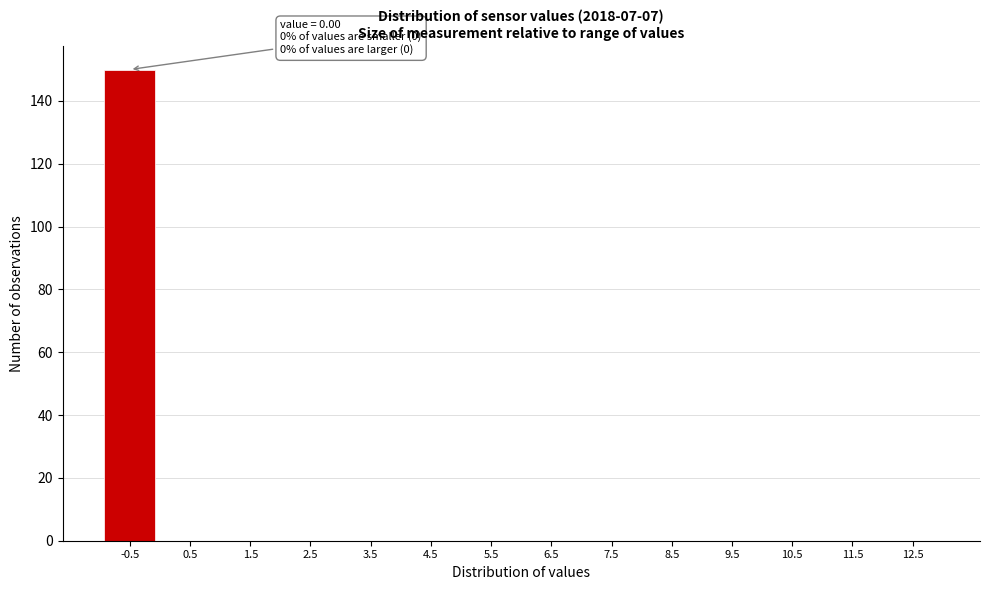

Reading right to left, transcribe all the data shown in this chart.

12.5=0	11.5=0	10.5=0	9.5=0	8.5=0	7.5=0	6.5=0	5.5=0	4.5=0	3.5=0	2.5=0	1.5=0	0.5=0	-0.5=150